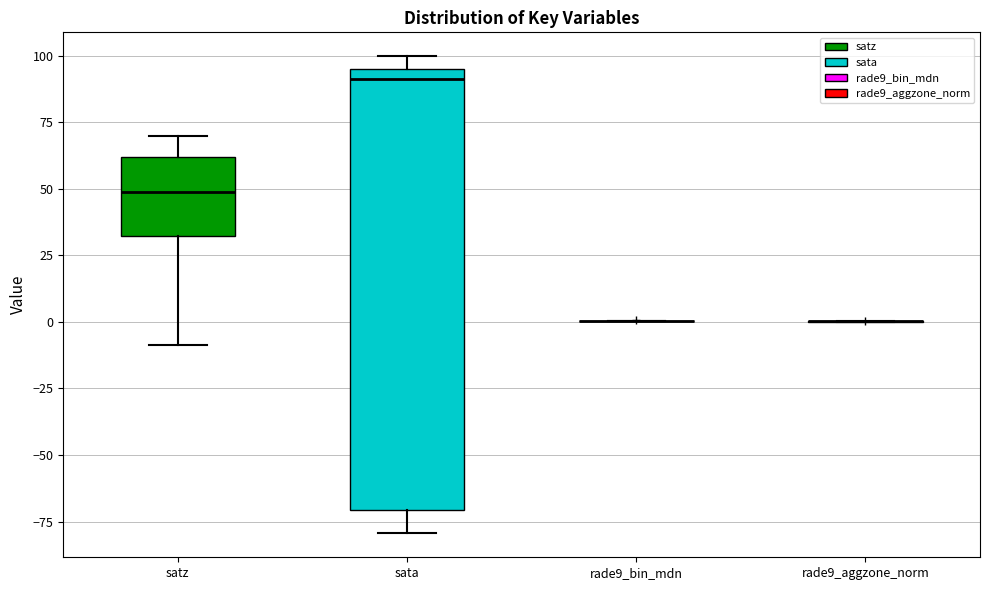

Reading left to right, transcribe this box plot: for each box, give where its median line is, the range the box spans, and where its two whiskers end, as read against the y-axis. The values are not printed on the chart, so give them approximately, as read against the axis.

satz: median 50, box 30 to 60, whiskers -10 to 70
sata: median 90, box -70 to 95, whiskers -80 to 100
rade9_bin_mdn: box collapsed to a line at 0, whiskers 0 to 0
rade9_aggzone_norm: box collapsed to a line at 0, whiskers 0 to 0